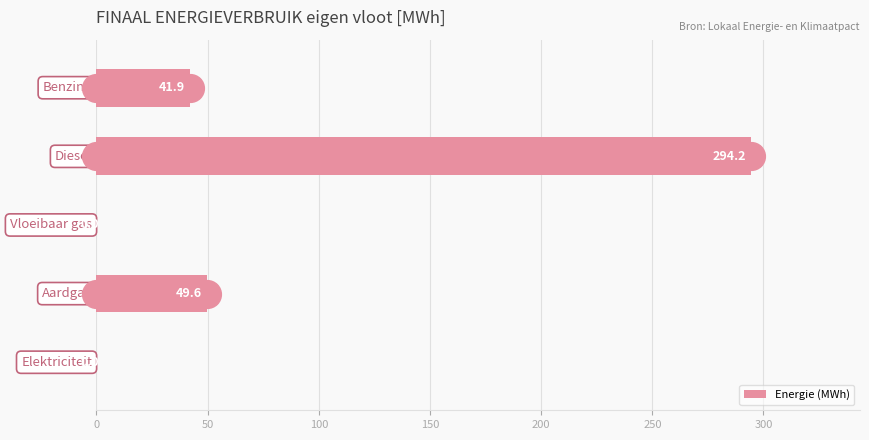

Which has a higher value, 50 or 0?

50